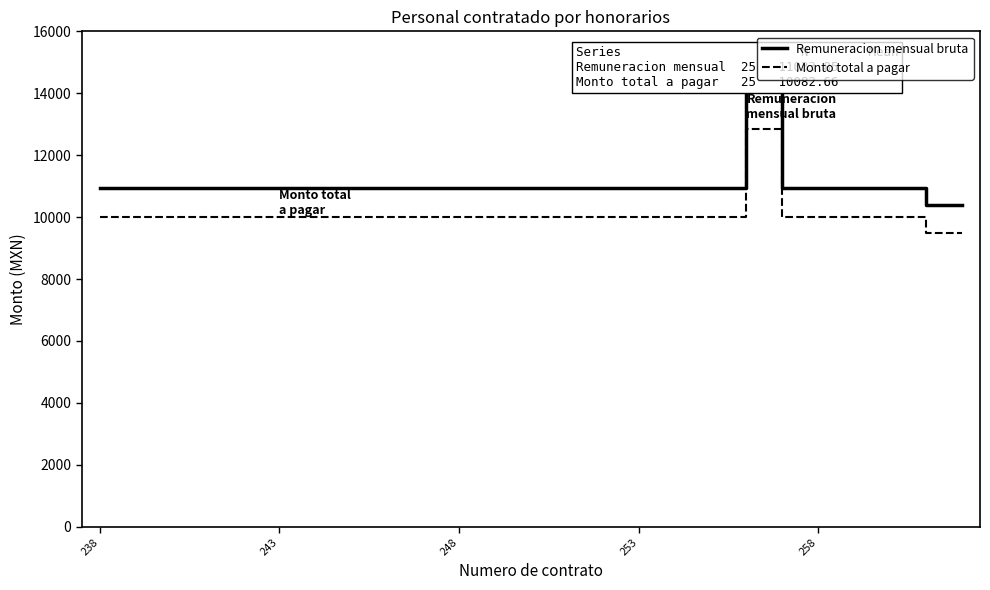

List the series in order of their overall mean, highest first.

Remuneracion mensual bruta, Monto total a pagar